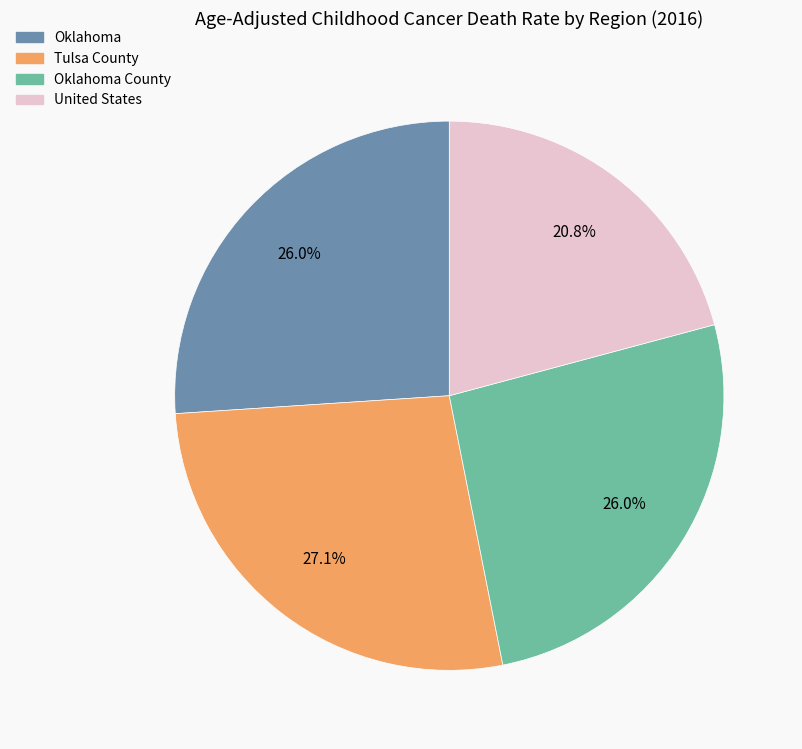

Is Oklahoma County the majority of the pie?

No